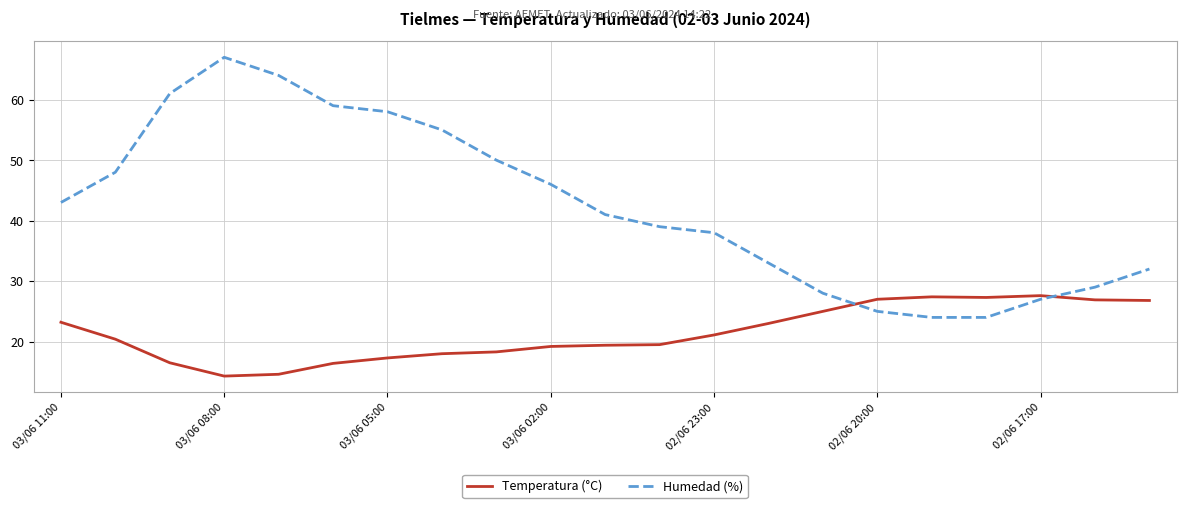

True or false: Temperatura (°C) and Humedad (%) intersect in this chart.

True